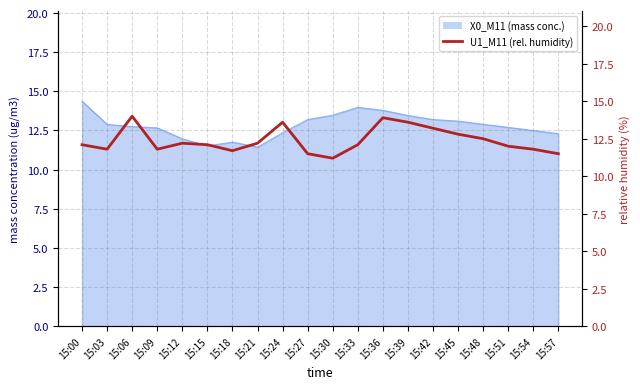

How many lines are shown in the chart?

1